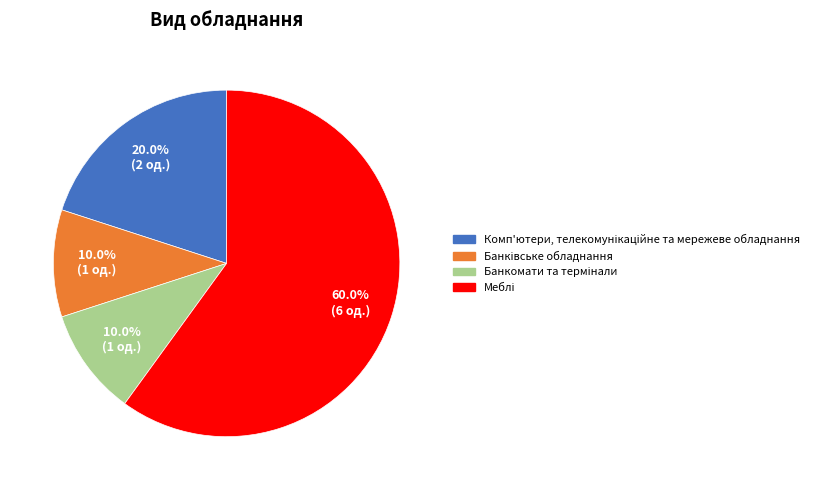

Does any single category account for the majority?

Yes